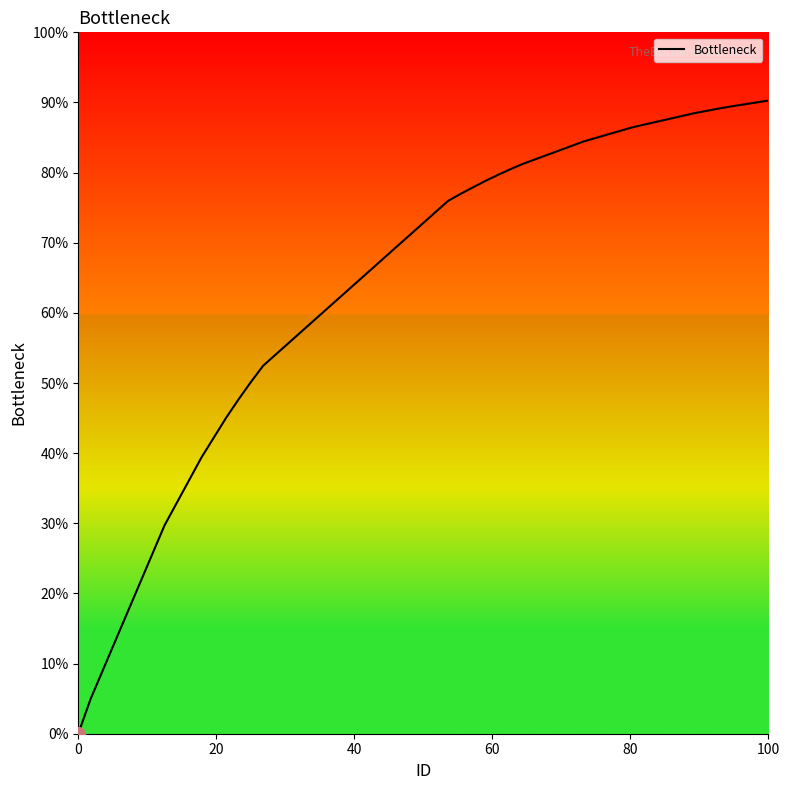

What is the difference between the maximum and minimum values?

90.3